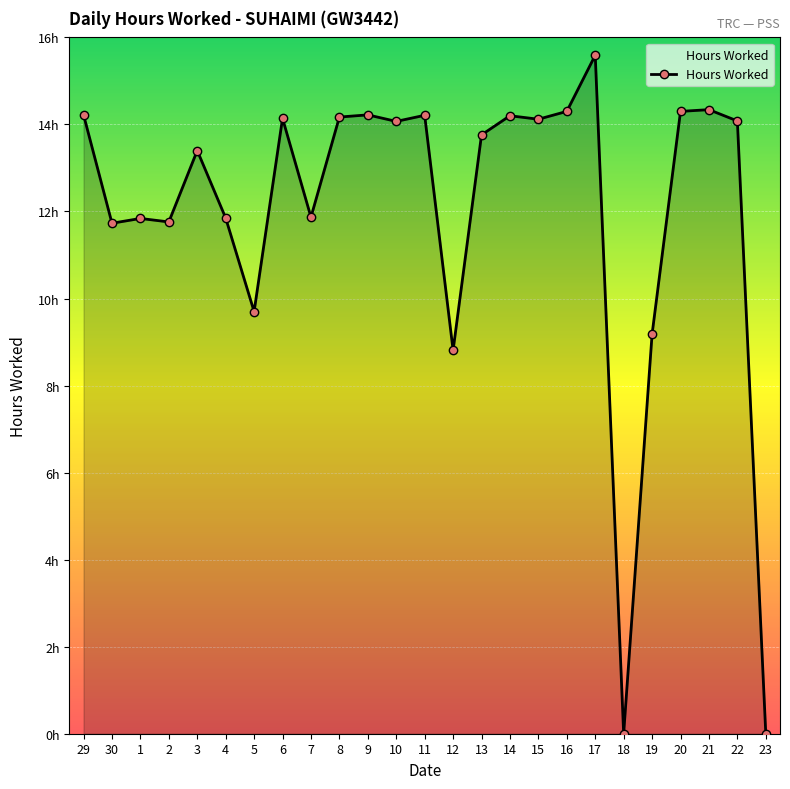

What is the average value?

12.0